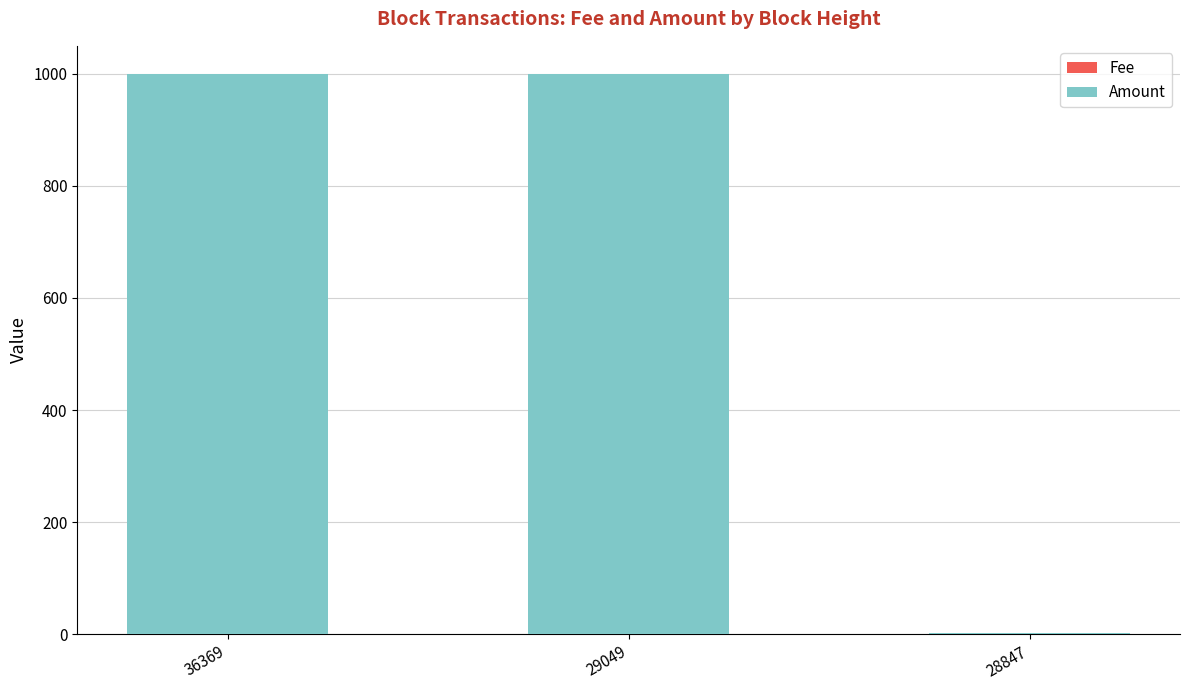

Are the bars grouped side by side (vs. stacked)?

No